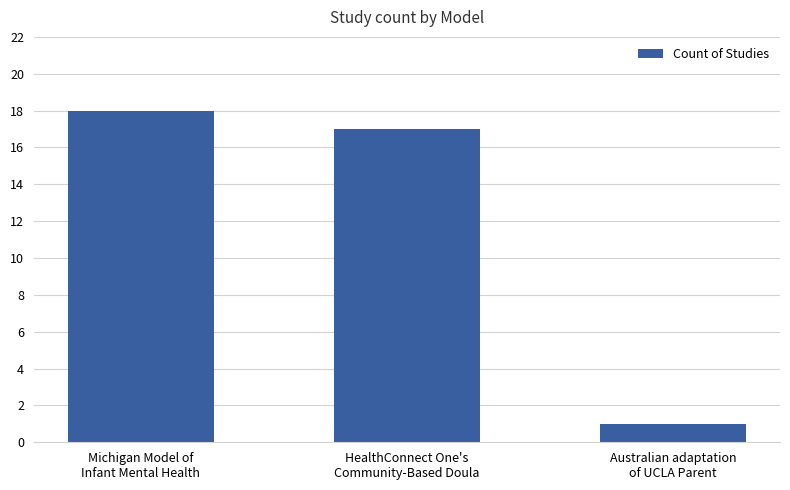

What is the difference between the maximum and minimum values?

17